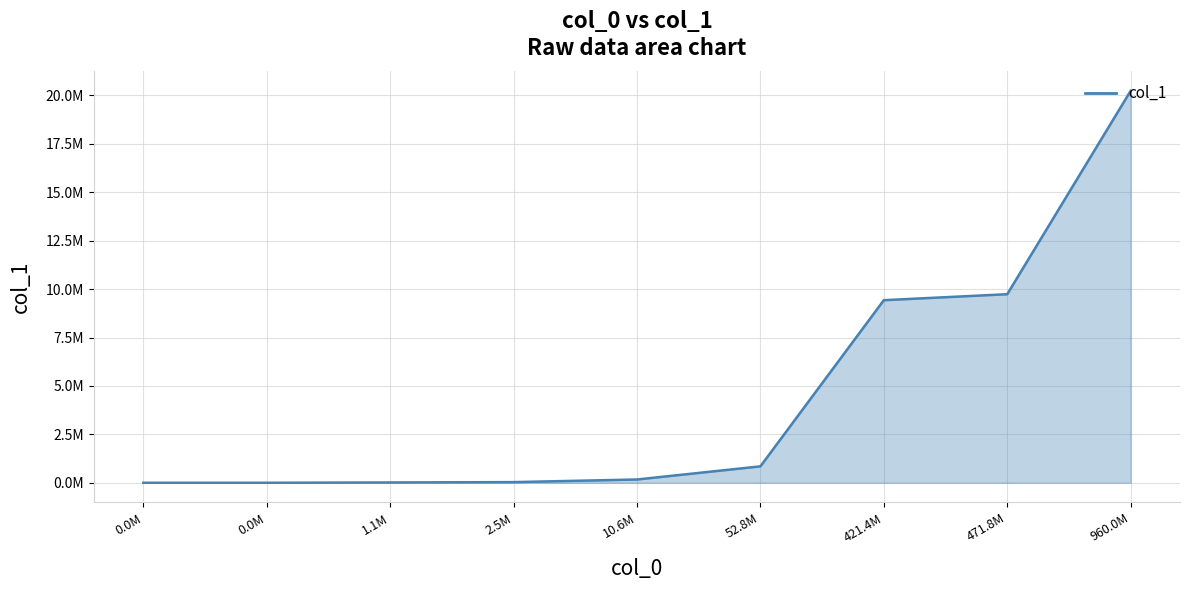

True or false: the data shows 321948 at 52.8M.

False